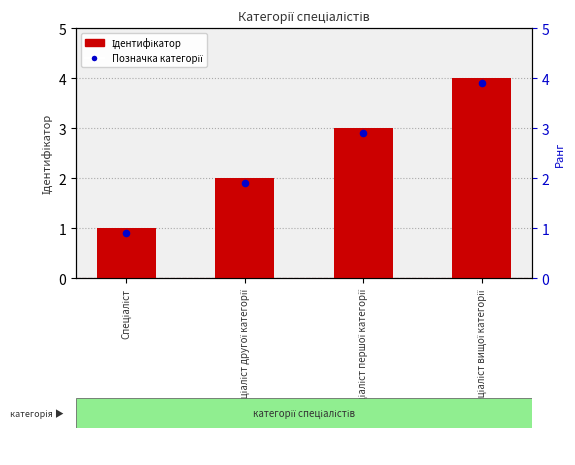

Which series contains the lowest Y value?

Позначка категорії